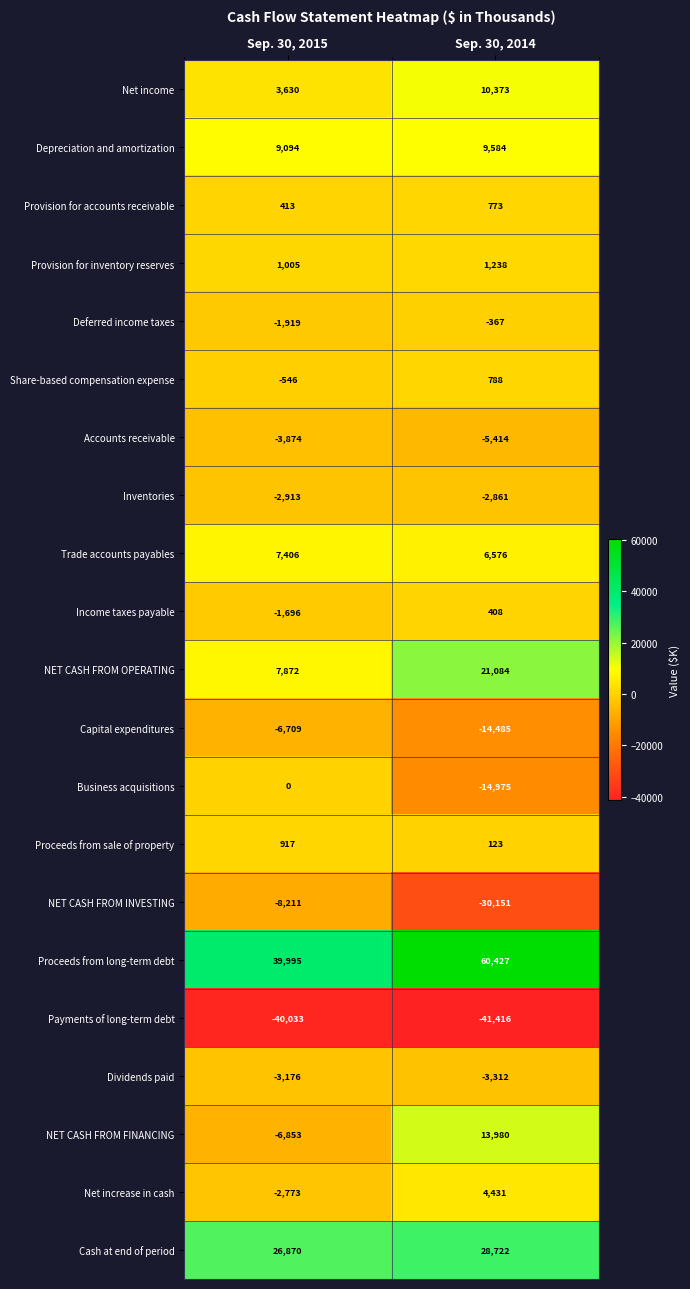

What is the spread (max minus min) of values at Sep. 30, 2015?

80028